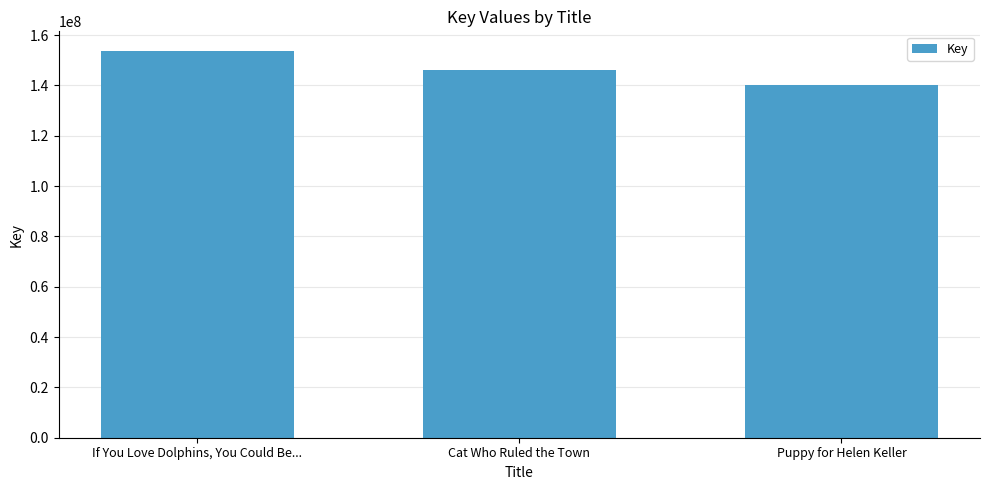

Is it true that the value at If You Love Dolphins, You Could Be... is 153814818?

True